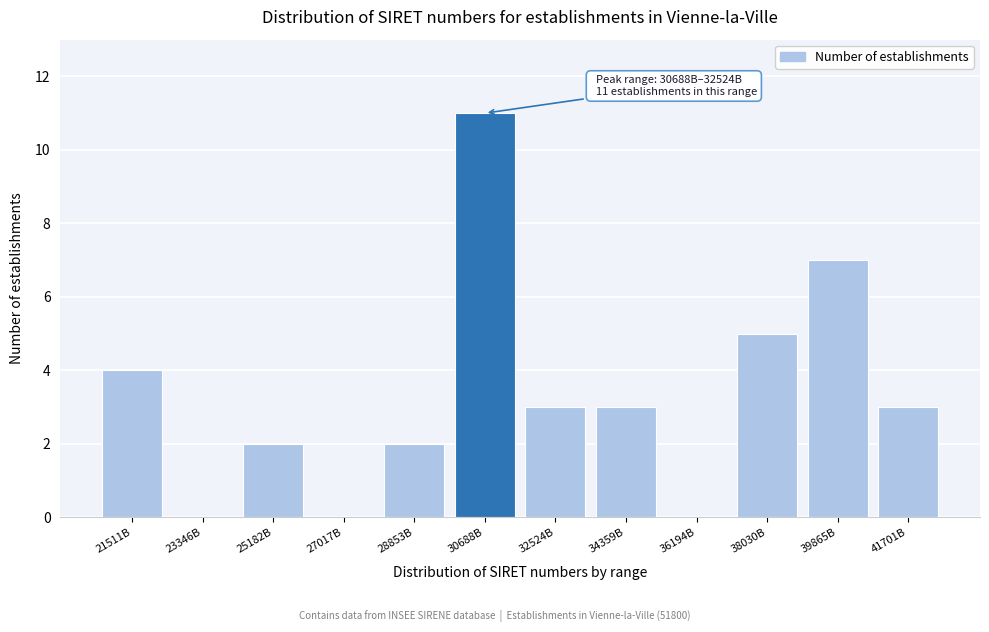

Reading left to right, list all the values displayed in this chart.

21511B=4	23346B=0	25182B=2	27017B=0	28853B=2	30688B=11	32524B=3	34359B=3	36194B=0	38030B=5	39865B=7	41701B=3